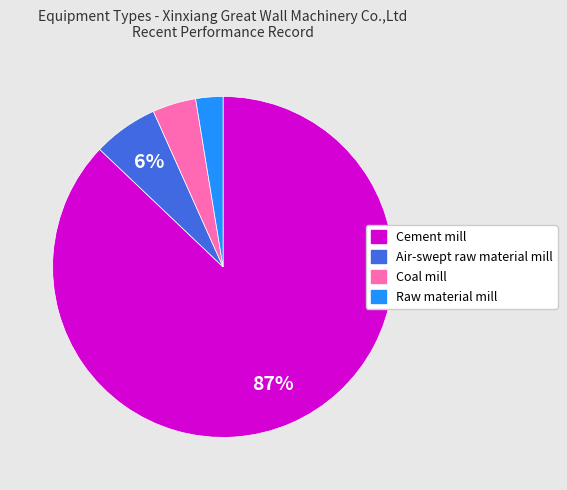

To the nearest percent, what is the average slice percentage?

25%